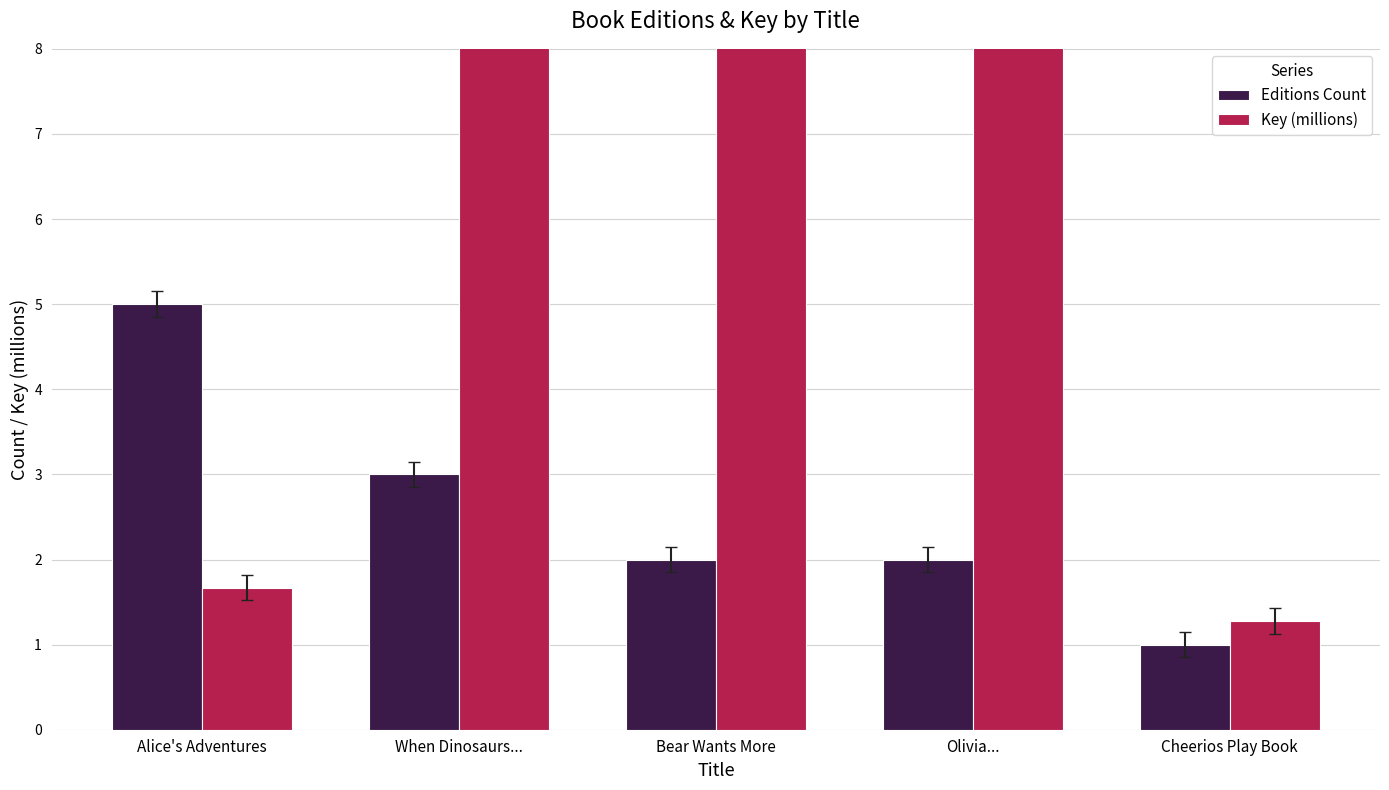

What is the sum of all Editions Count values?

13.0